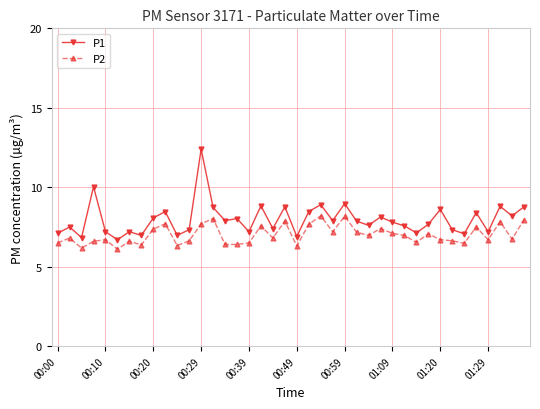

True or false: P1 and P2 intersect in this chart.

False